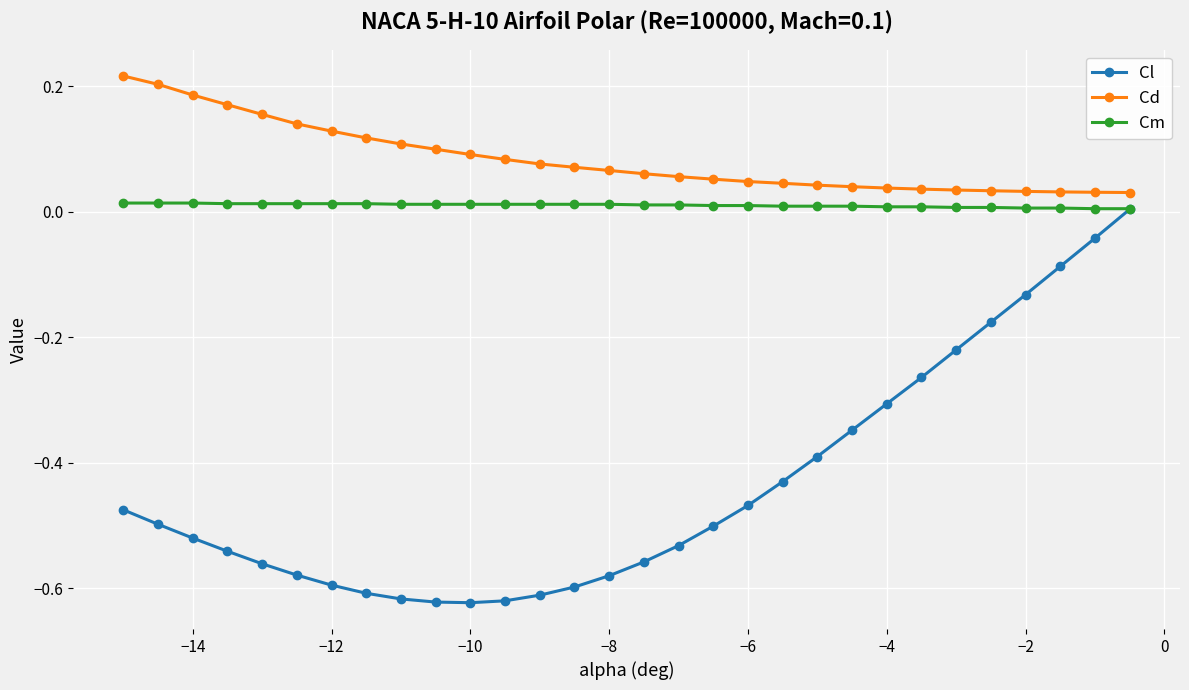

Which series has the widest spread of values?

Cl